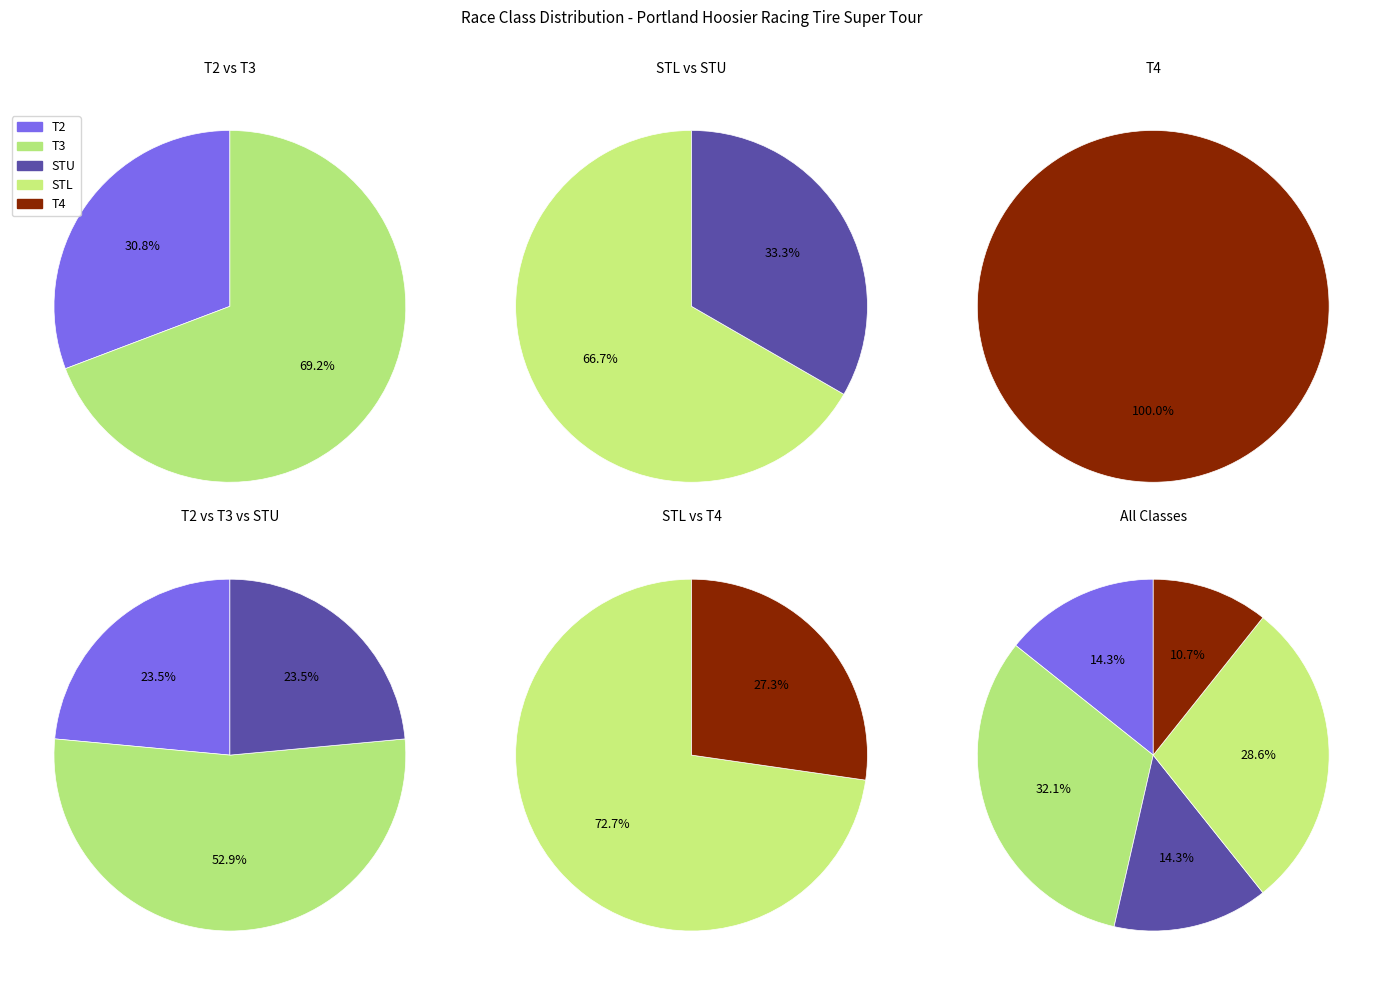

What is the largest slice in the pie chart?

T3